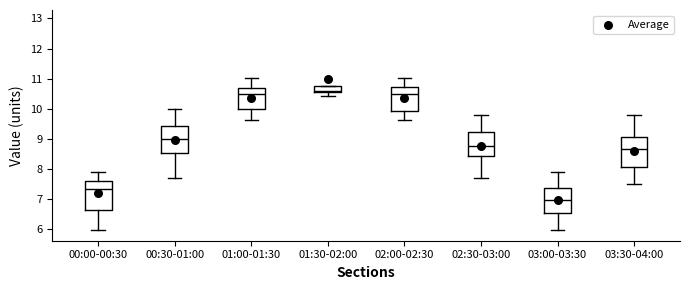

Reading left to right, transcribe this box plot: for each box, give where its median line is, the range the box spans, and where its two whiskers end, as read against the y-axis. The values are not printed on the chart, so give them approximately, as read against the axis.

00:00-00:30: median 7.3, box 6.6 to 7.6, whiskers 6.0 to 7.9
00:30-01:00: median 9.0, box 8.5 to 9.4, whiskers 7.7 to 10.0
01:00-01:30: median 10.5, box 10.0 to 10.7, whiskers 9.6 to 11.0
01:30-02:00: median 10.6 (just above the box's lower edge), box 10.6 to 10.8, whiskers 10.4 to 10.8
02:00-02:30: median 10.5, box 9.9 to 10.7, whiskers 9.6 to 11.0
02:30-03:00: median 8.8, box 8.4 to 9.2, whiskers 7.7 to 9.8
03:00-03:30: median 7.0, box 6.6 to 7.4, whiskers 6.0 to 7.9
03:30-04:00: median 8.7, box 8.1 to 9.1, whiskers 7.5 to 9.8